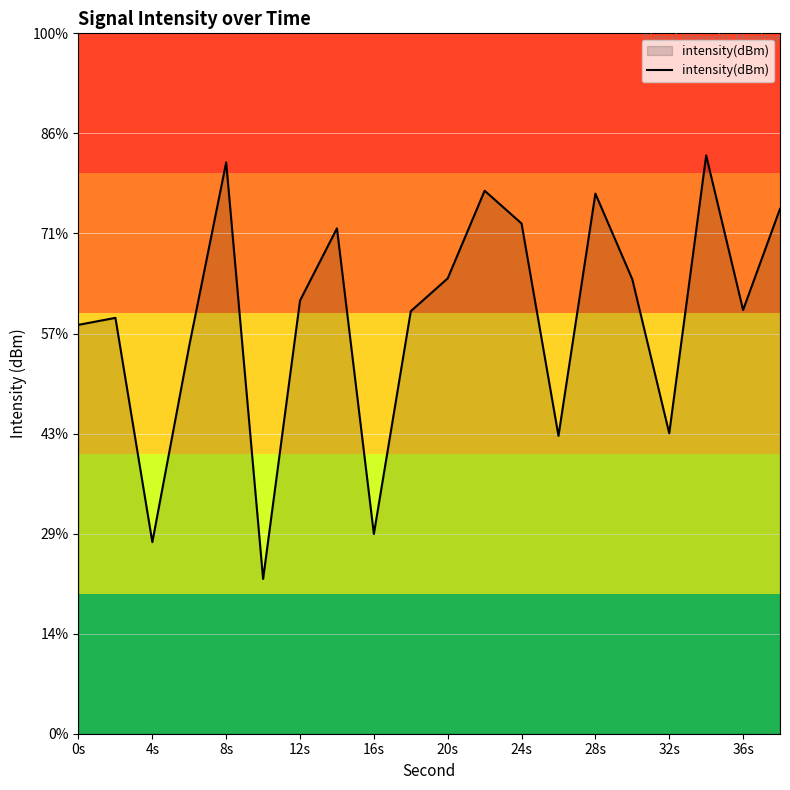

What is the difference between the maximum and minimum values?

21.2